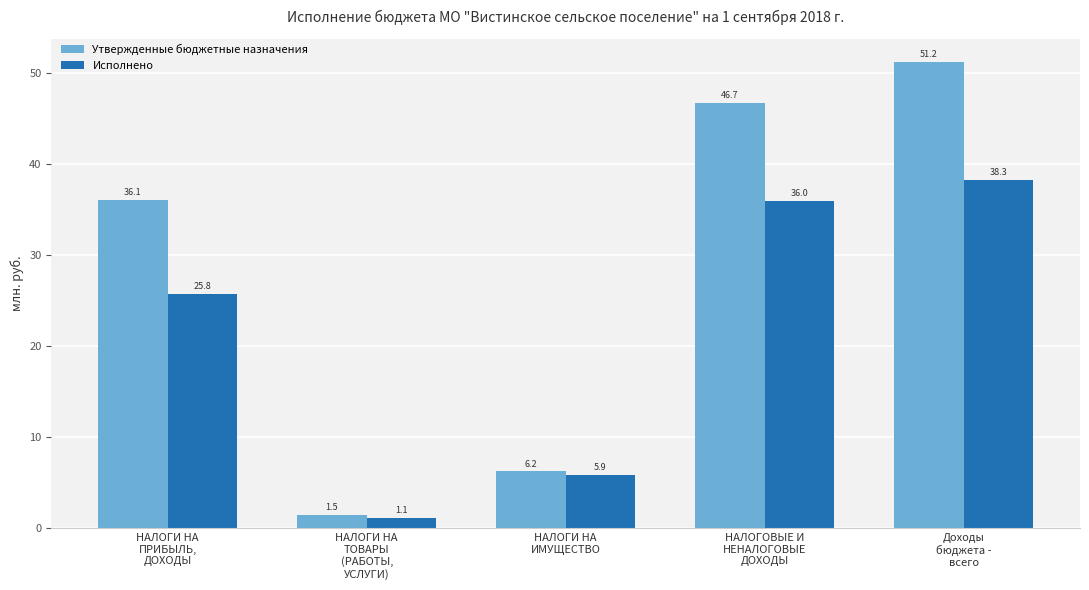

List the labels in order of Утвержденные бюджетные назначения value, smallest first.

НАЛОГИ НА
ТОВАРЫ
(РАБОТЫ,
УСЛУГИ), НАЛОГИ НА
ИМУЩЕСТВО, НАЛОГИ НА
ПРИБЫЛЬ,
ДОХОДЫ, НАЛОГОВЫЕ И
НЕНАЛОГОВЫЕ
ДОХОДЫ, Доходы
бюджета -
всего